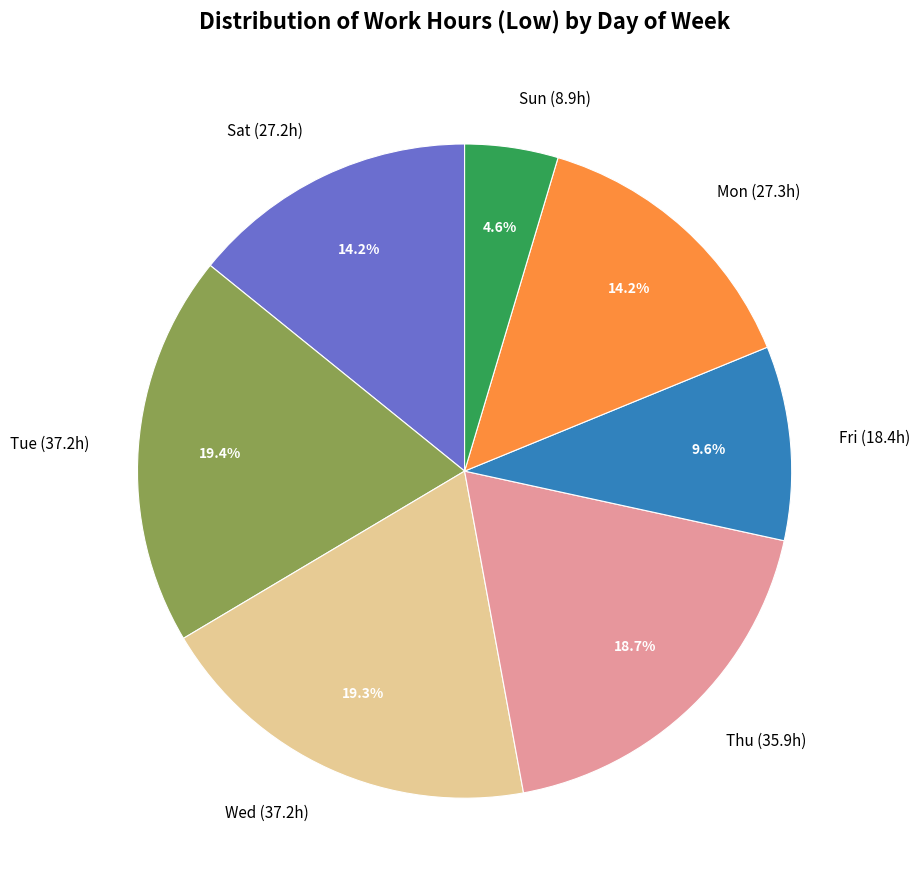

Which has a higher value, Thu (35.9h) or Sun (8.9h)?

Thu (35.9h)